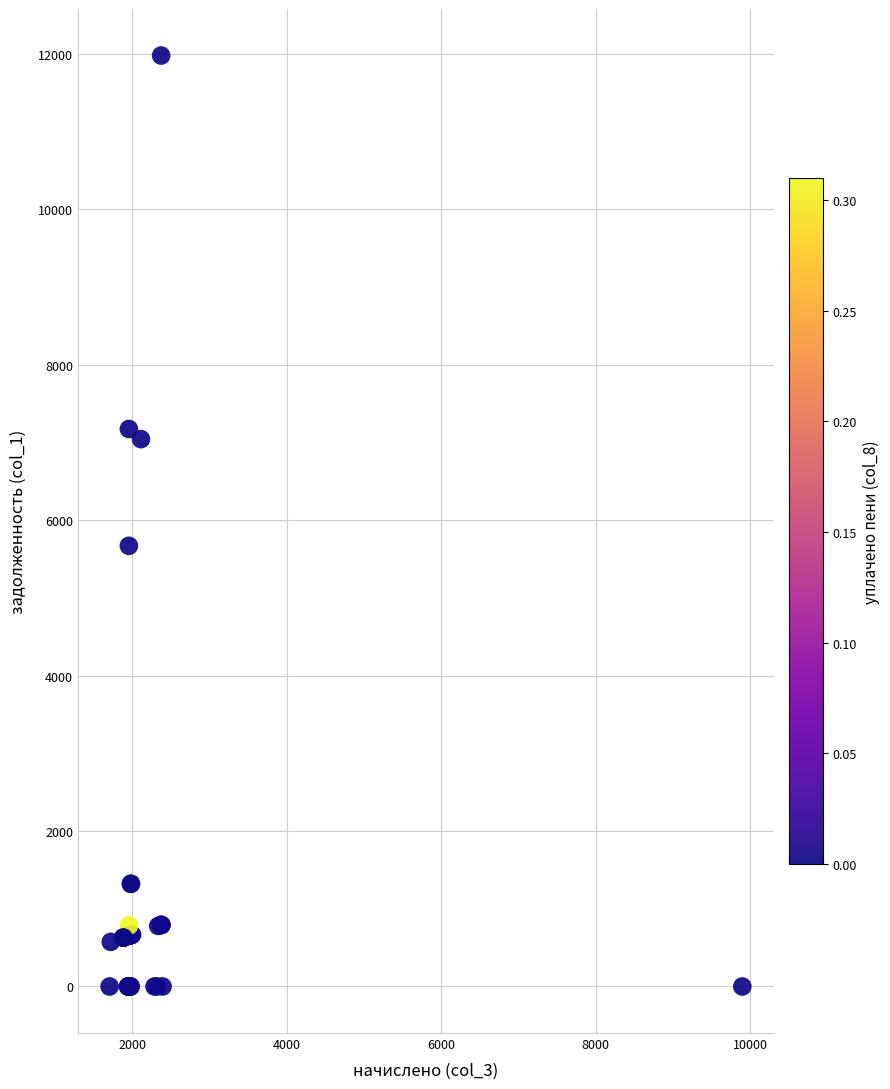

What Y value in the scatter plot is closest to 5988?

5669.5